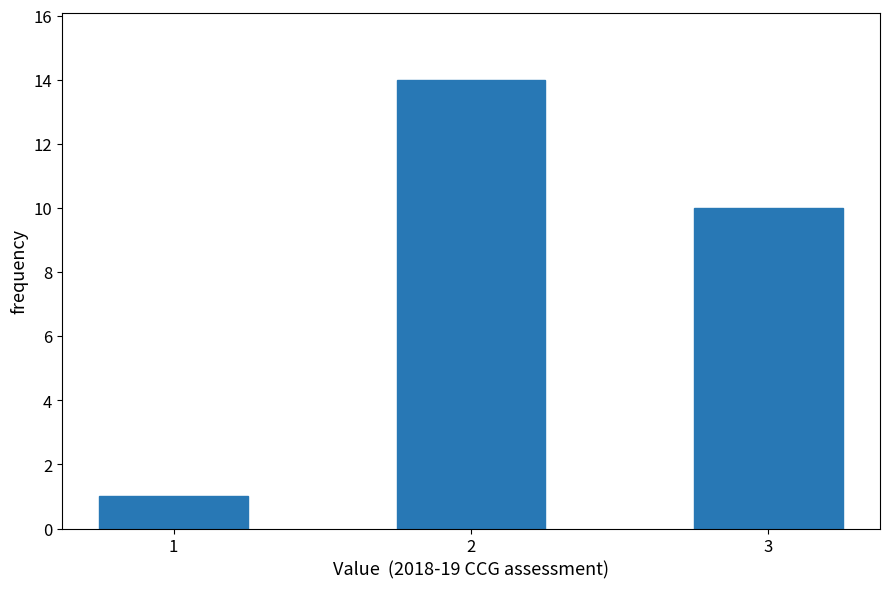

Reading right to left, extract all data points from this chart.

3=10	2=14	1=1